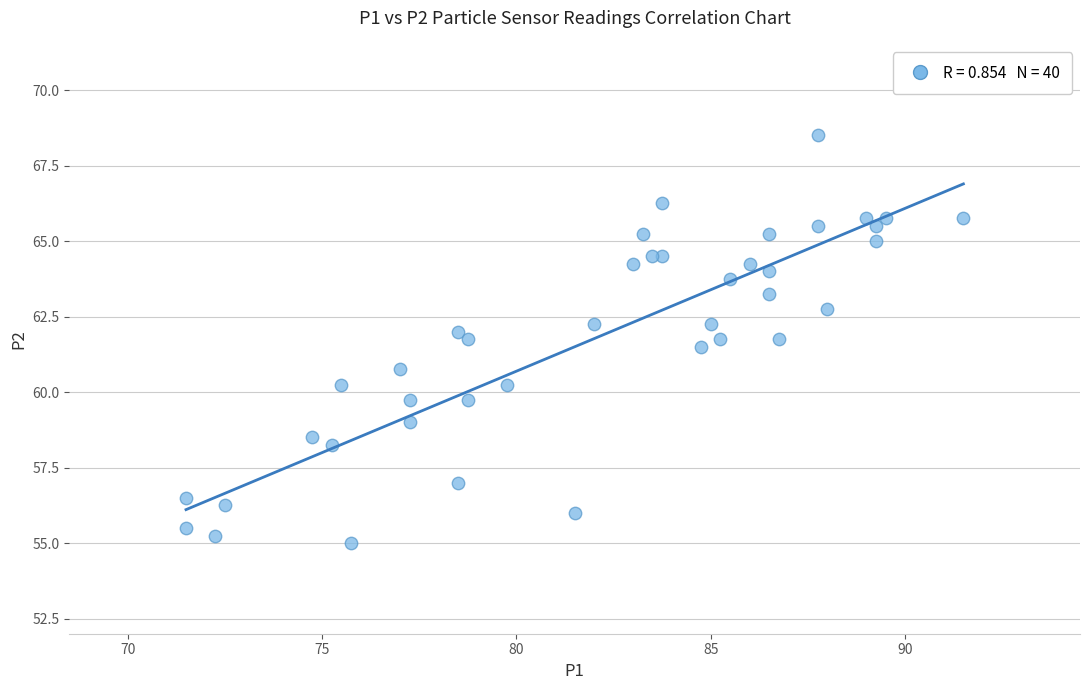

What Y value in the scatter plot is closest to 61?

60.8